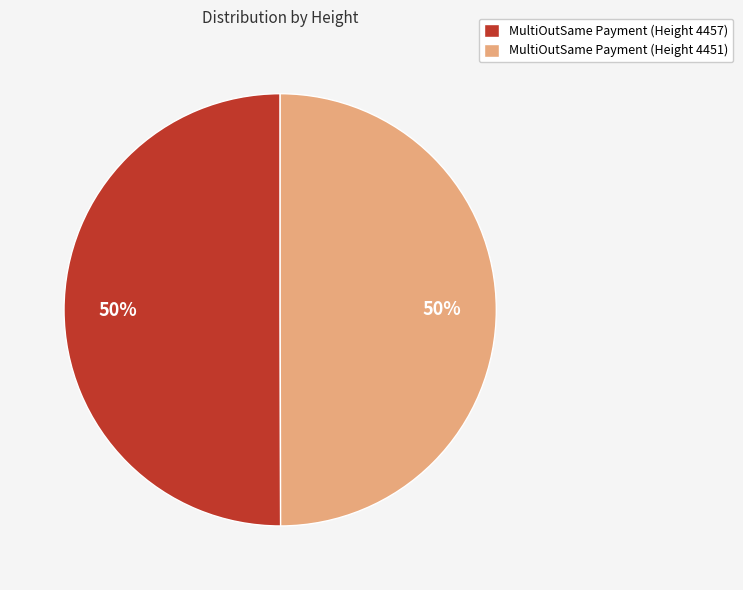

Combined, do MultiOutSame Payment (Height 4451) and MultiOutSame Payment (Height 4457) account for over 50%?

Yes